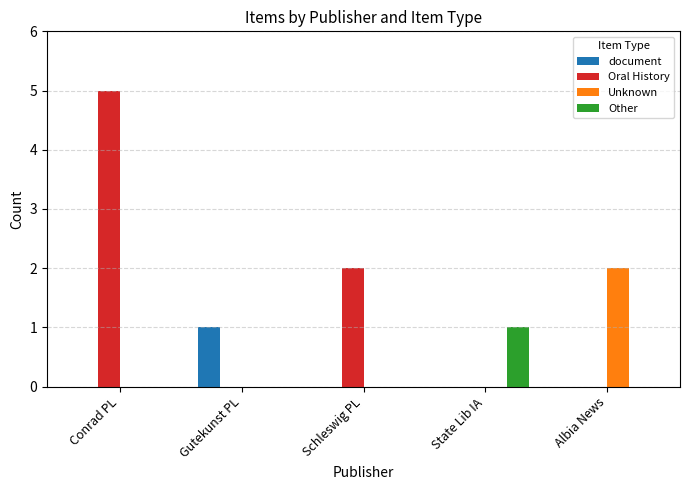

Reading left to right, what are all the values shown in this chart?

document: Conrad PL=0	Gutekunst PL=1	Schleswig PL=0	State Lib IA=0	Albia News=0
Oral History: Conrad PL=5	Gutekunst PL=0	Schleswig PL=2	State Lib IA=0	Albia News=0
Unknown: Conrad PL=0	Gutekunst PL=0	Schleswig PL=0	State Lib IA=0	Albia News=2
Other: Conrad PL=0	Gutekunst PL=0	Schleswig PL=0	State Lib IA=1	Albia News=0